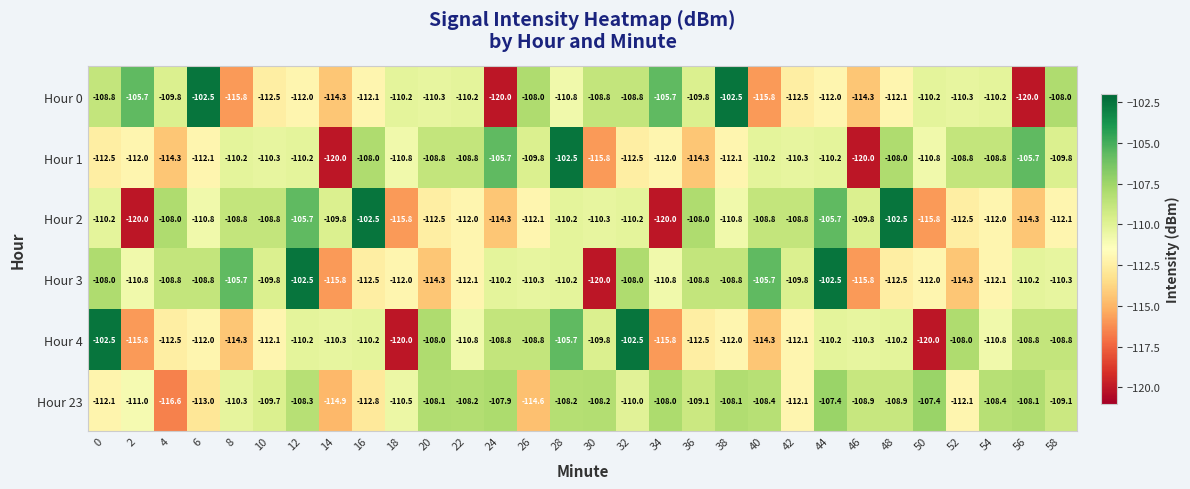

How many data points in Hour 23 are less than -108?

26